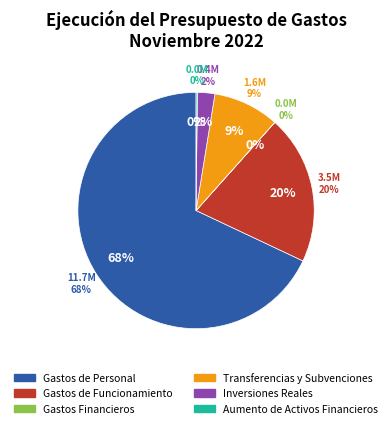

What percentage is NOT represented by Inversiones Reales?

97.6%